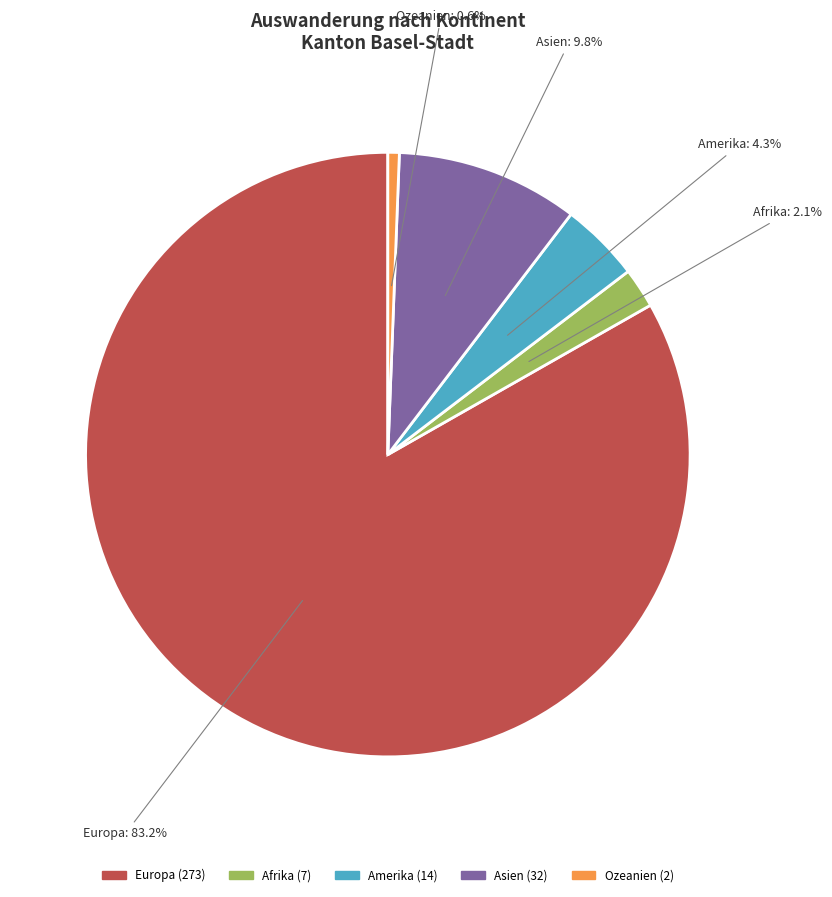

Is Europa the majority of the pie?

Yes